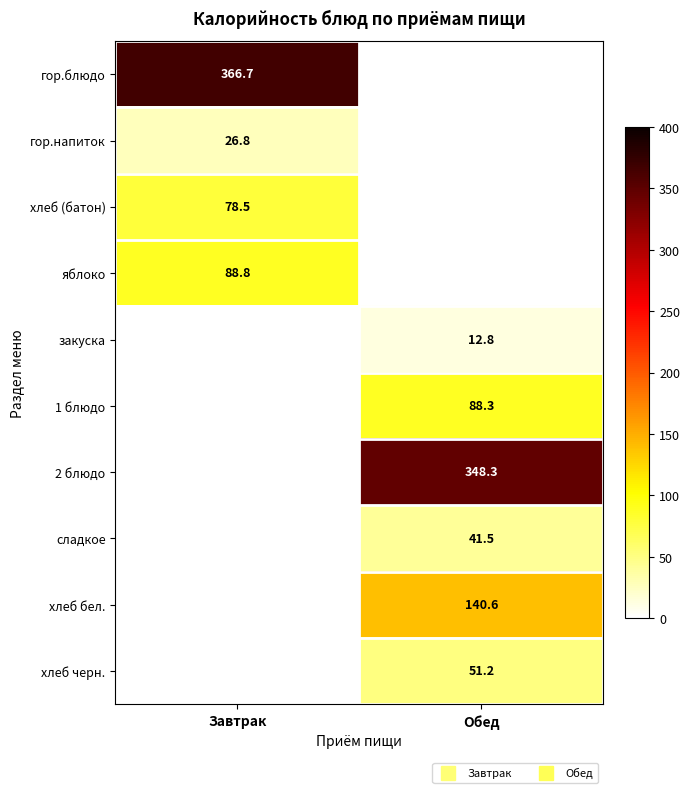

Which has a higher value, Завтрак or Обед?

Завтрак